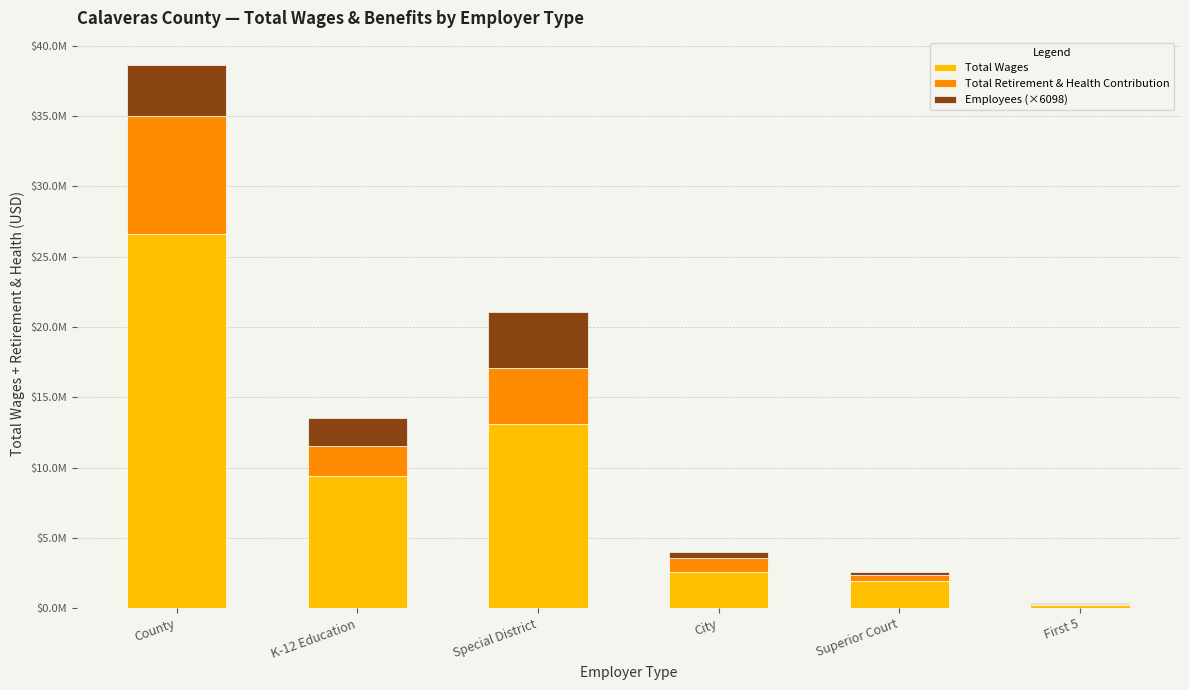

Are the bars grouped side by side (vs. stacked)?

No